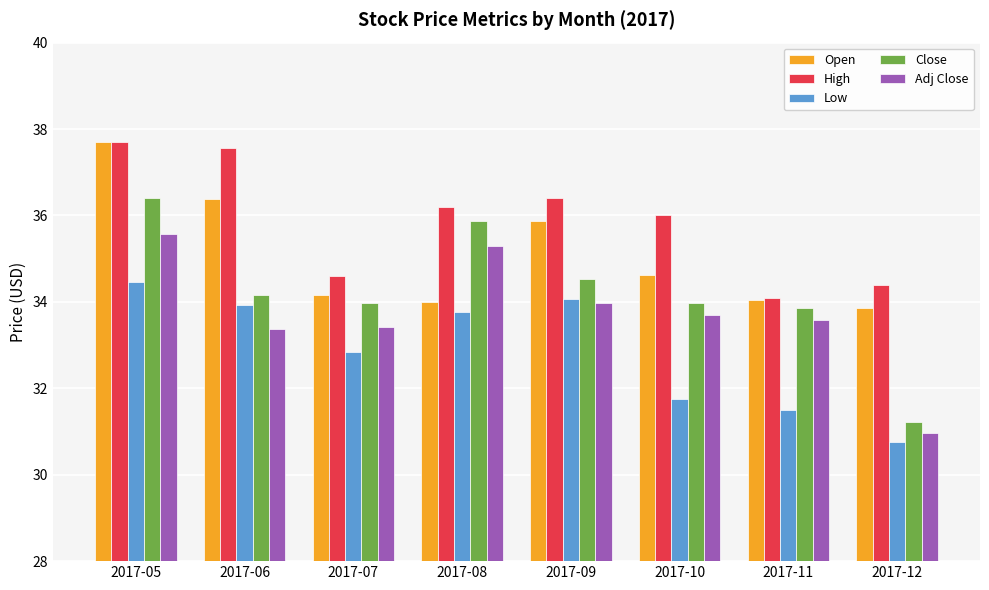

At how many categories does at least one series exceed 35?

5